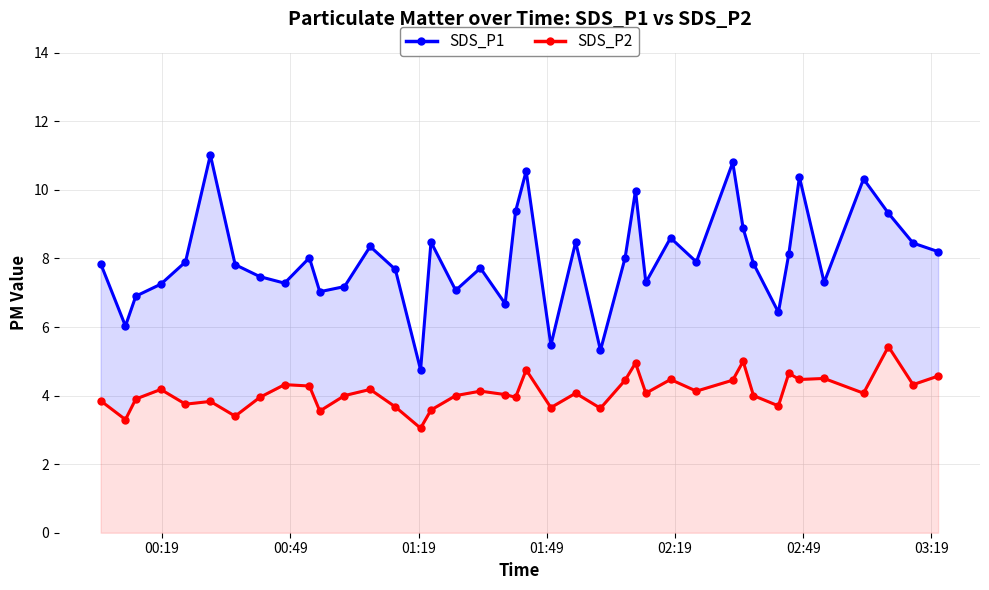

True or false: SDS_P1 and SDS_P2 intersect in this chart.

False